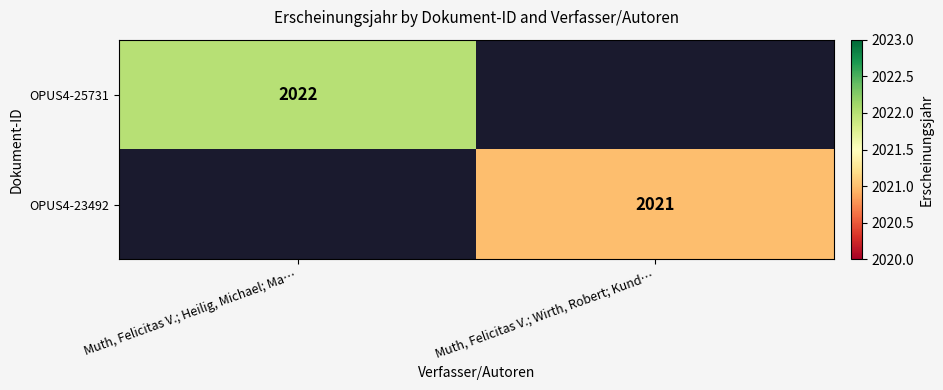

The OPUS4-25731 series shows 1119 at Muth, Felicitas V.; Heilig, Michael; Ma…. True or false?

False